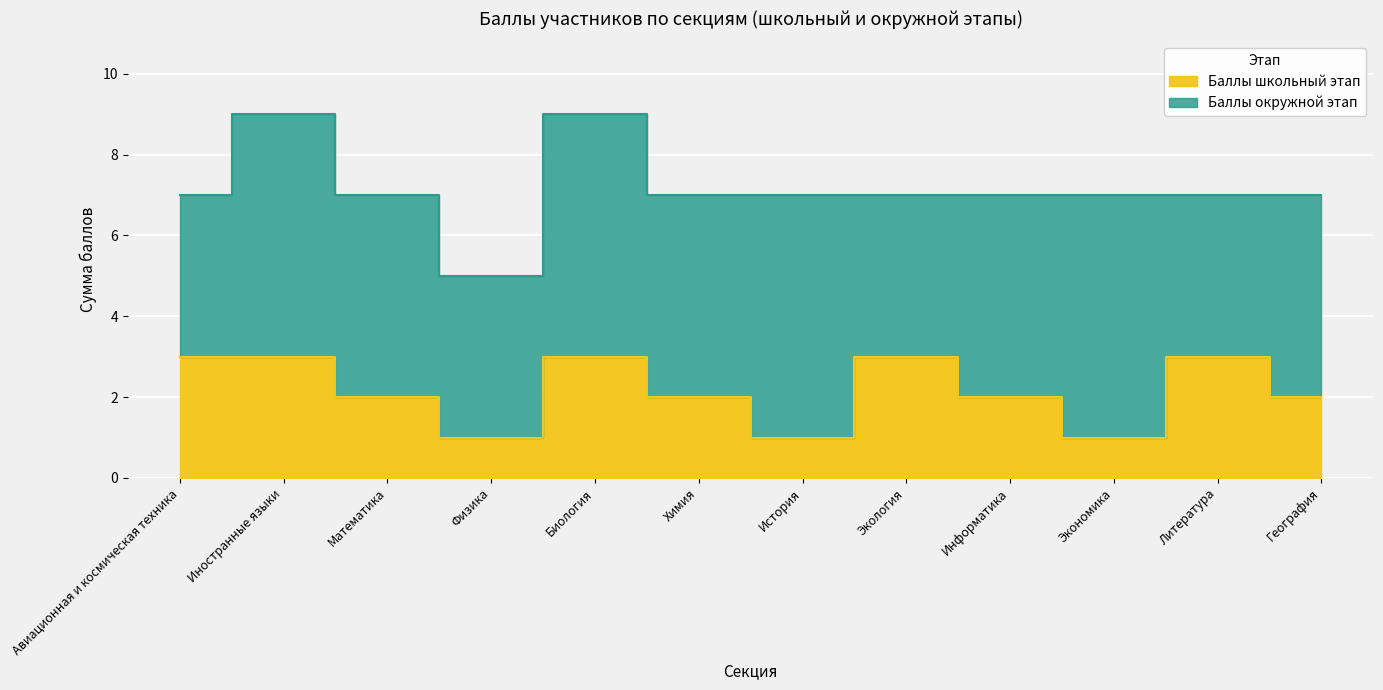

True or false: there are more than 2 points higher than both neighbors.

True